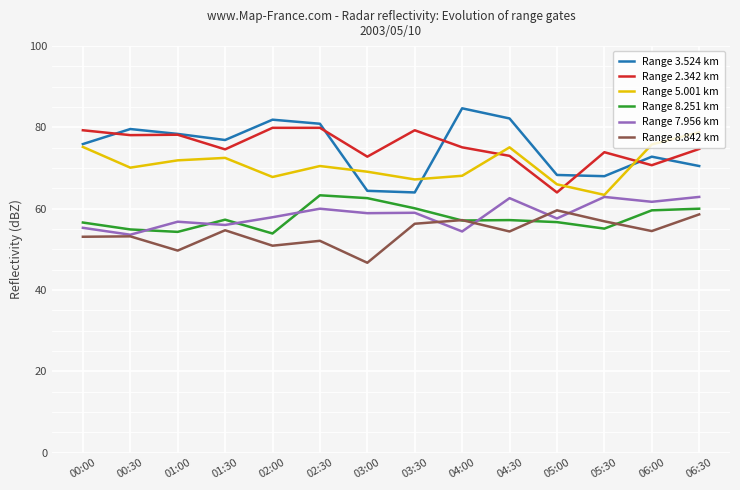

What position from the right is 00:00?

14